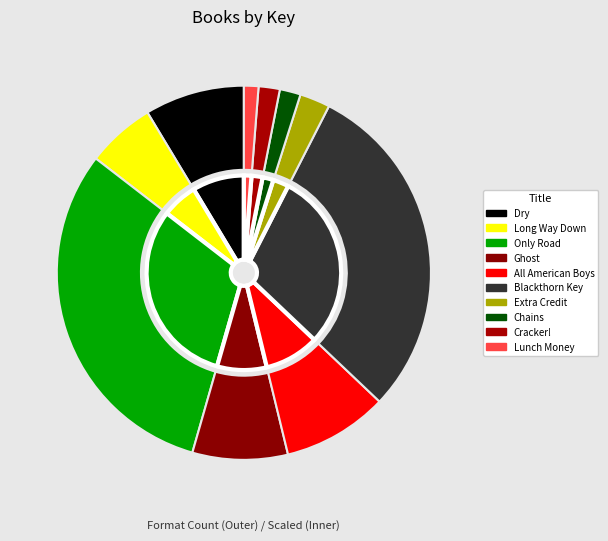

What is the change in value from Long Way Down to Chains?

-69770856